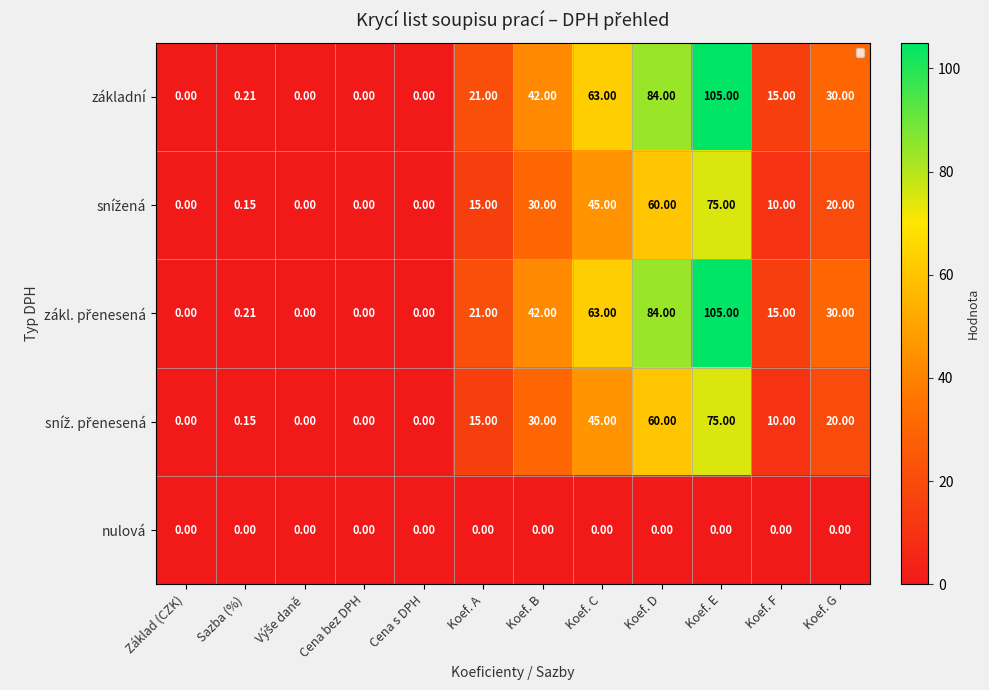

At which category is the sum across all series the highest?

Koef. E